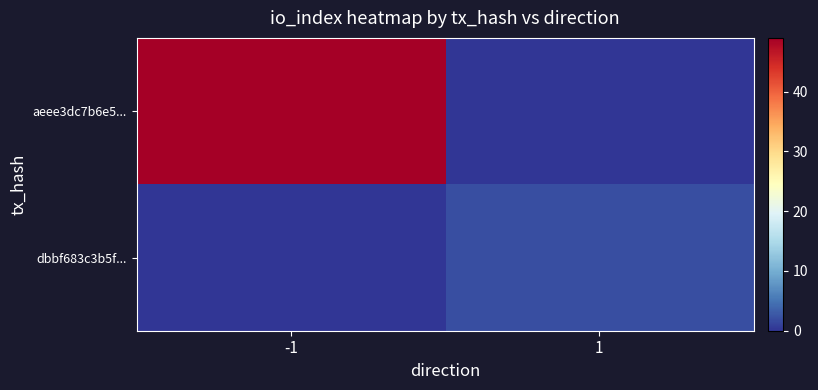

How many data points does each series have?

2